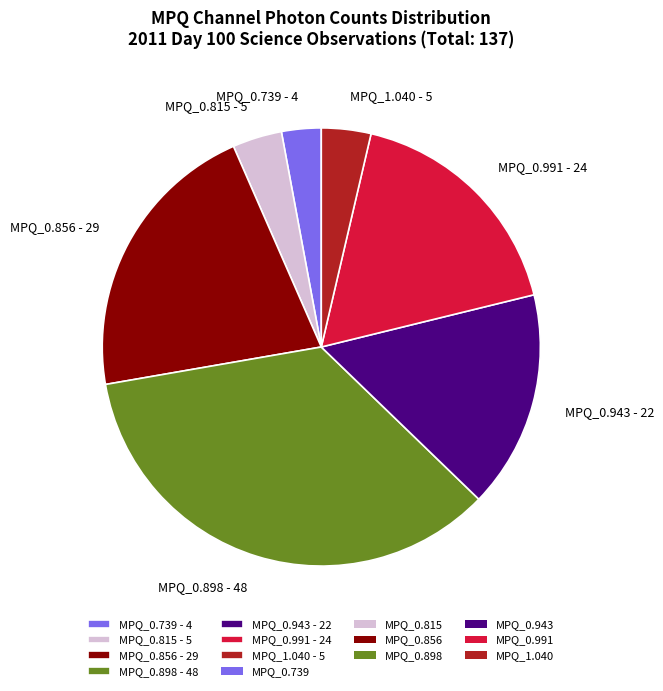

Does any single category account for the majority?

No